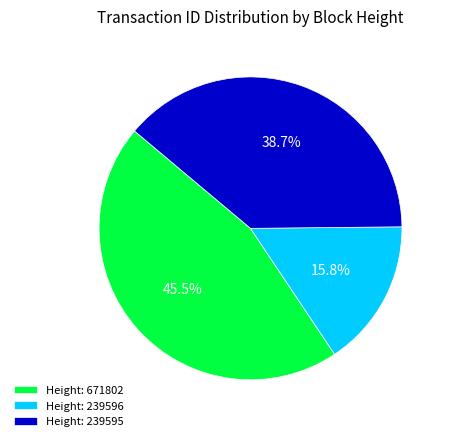

How many slices are in this pie chart?

3